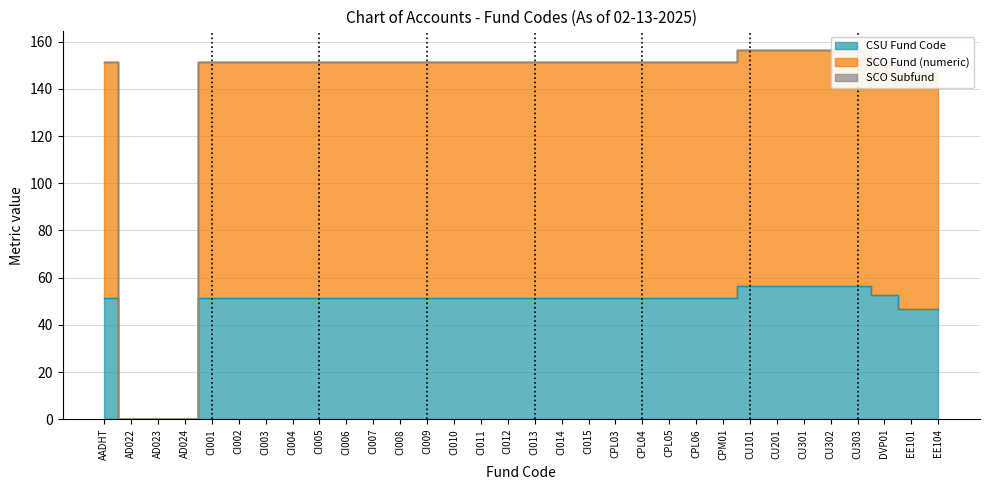

What is the difference between the second highest and second lowest values in the CSU Fund Code series?

56.4